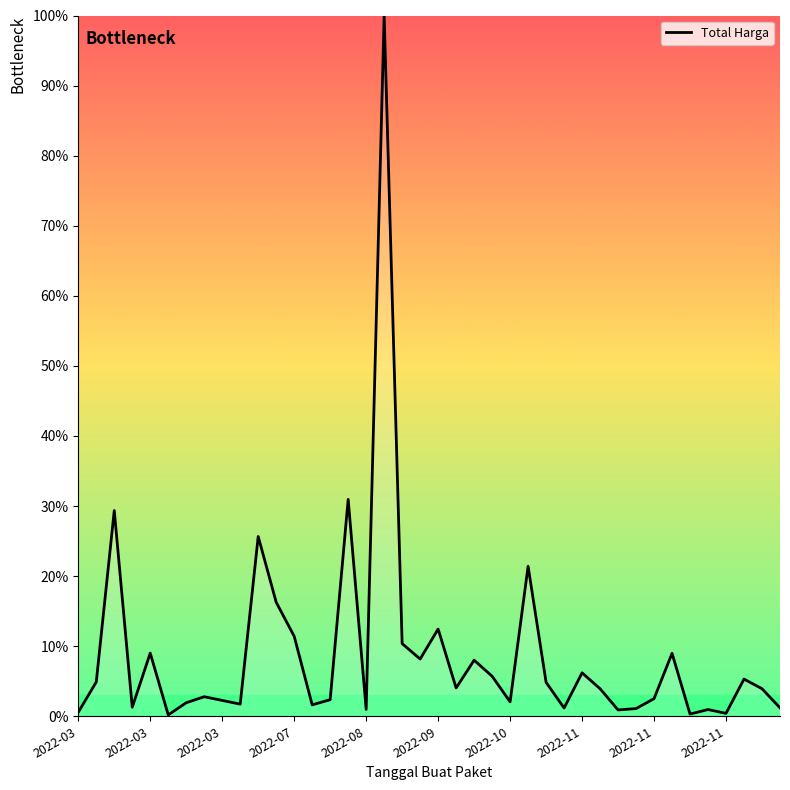

What is the maximum value shown in the chart?

100.0